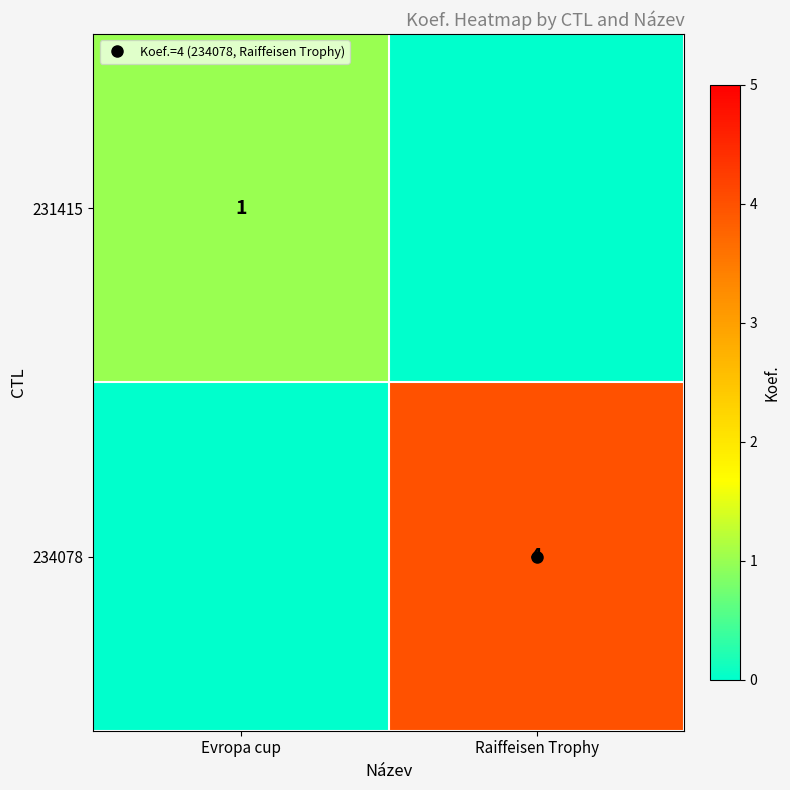

At which category does the chart reach its peak across all series?

Raiffeisen Trophy